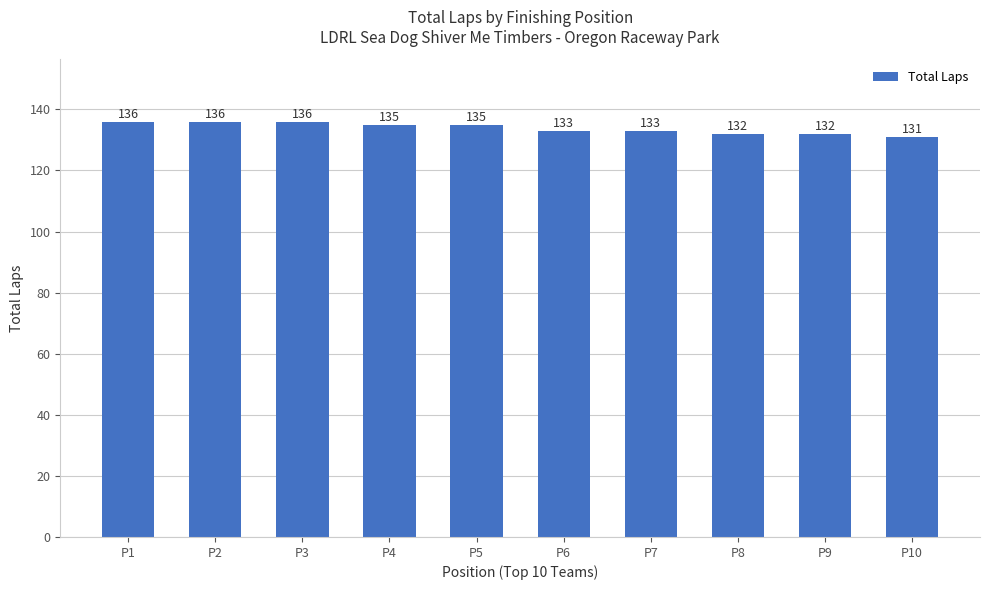

Is it true that the value at P3 is 136?

True